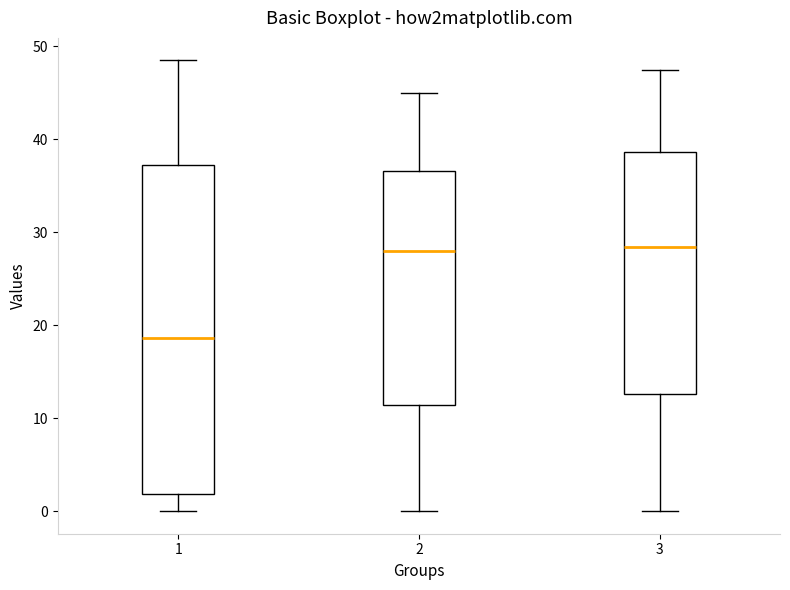

Comparing the boxes themselves (not the whiskers), which one is the tallest?

1